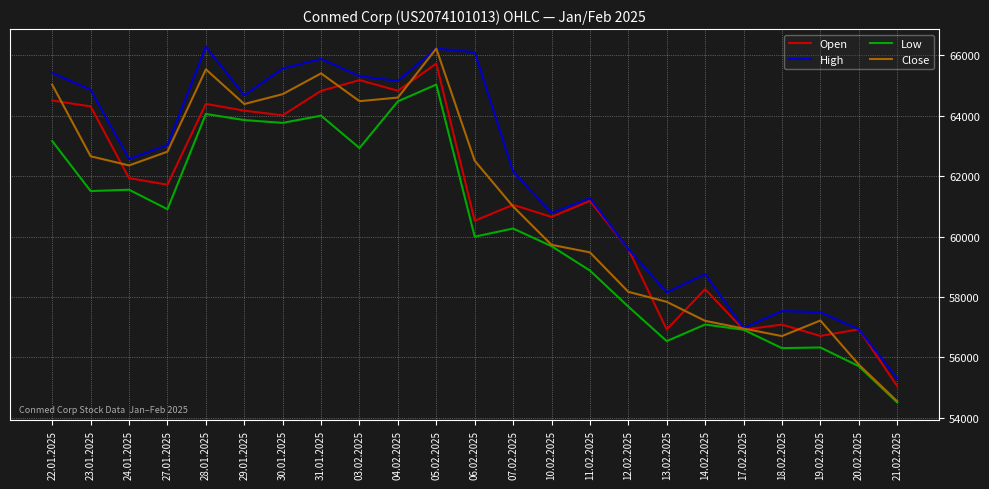

What is the average value of the High series?

61997